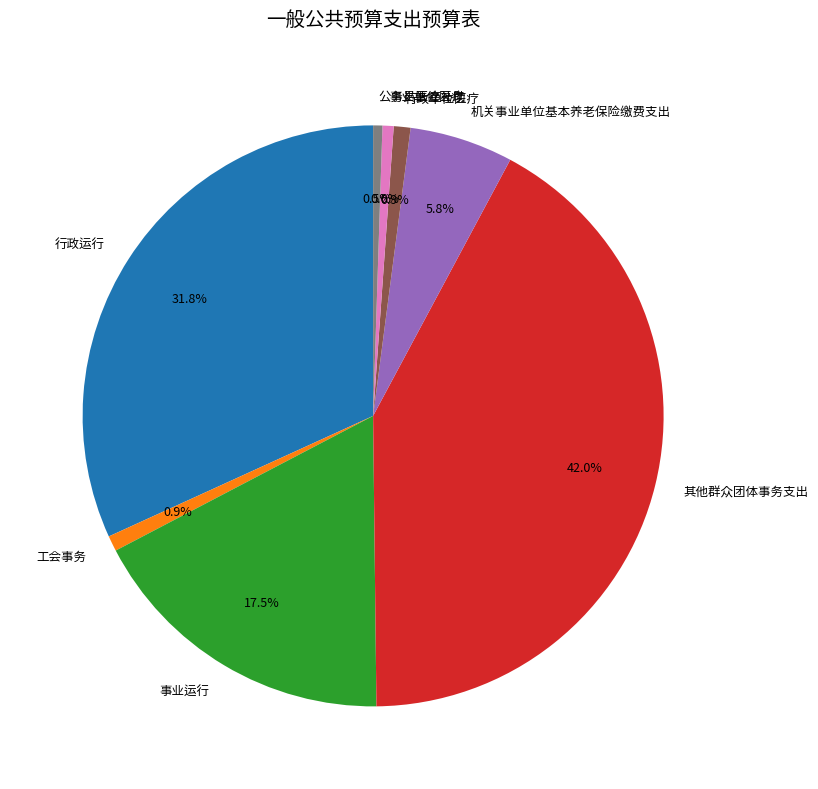

Is there a majority slice in this chart?

No